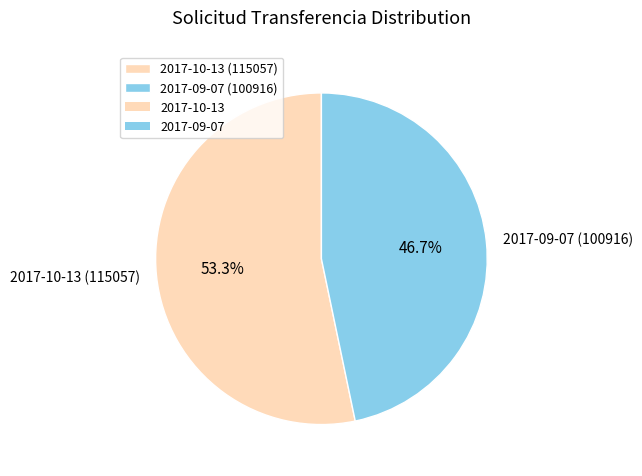

To the nearest percent, what is the combined percentage of 2017-10-13 (115057) and 2017-09-07 (100916)?

100%